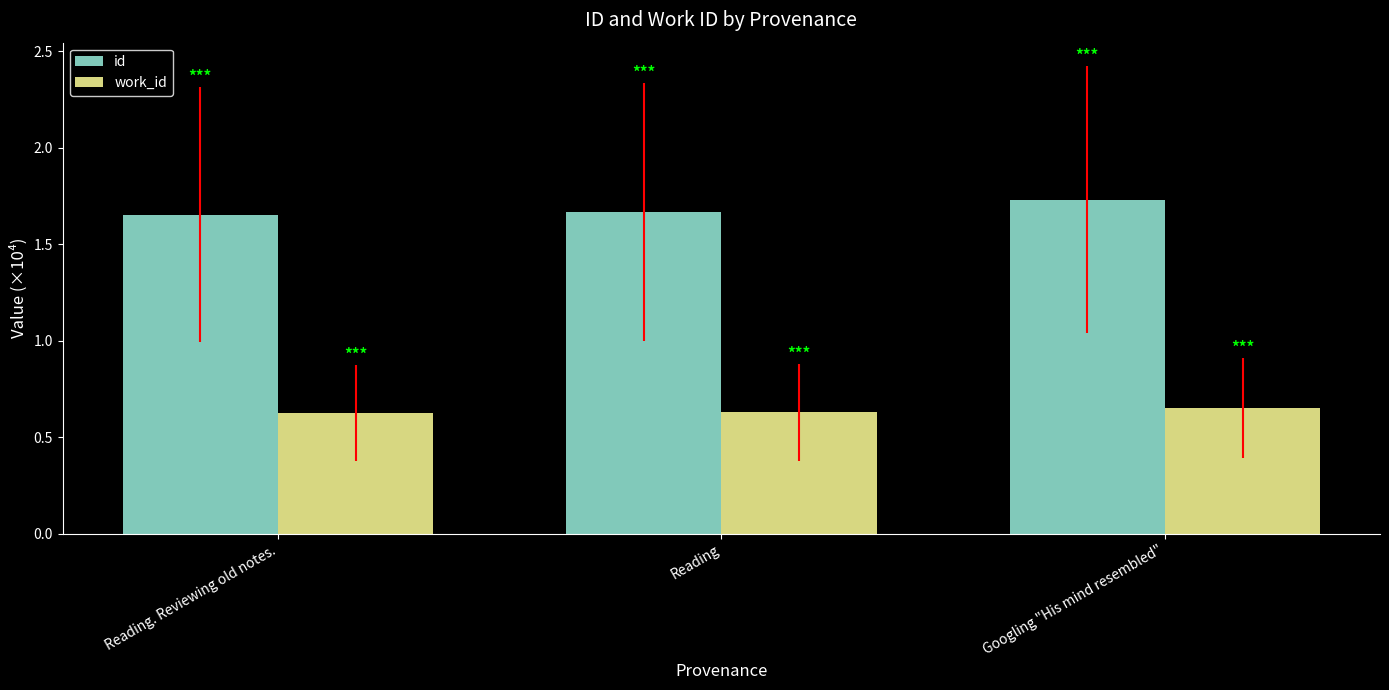

Which series changed the most between Reading. Reviewing old notes. and Googling "His mind resembled"?

id